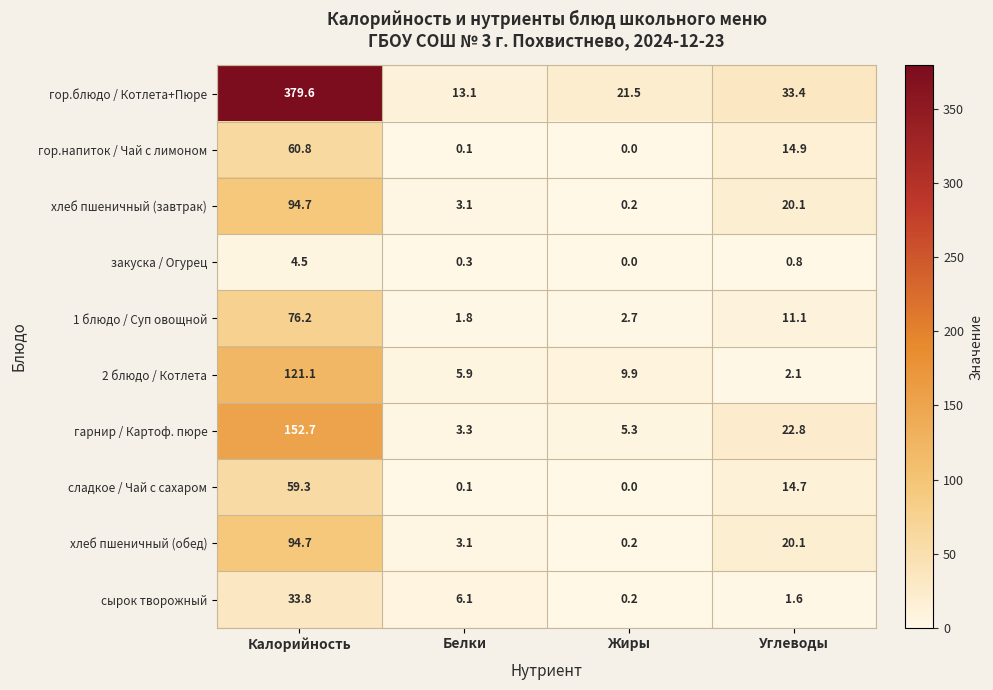

What is the sum of the гарнир / Картоф. пюре values at Калорийность and Углеводы?

175.5